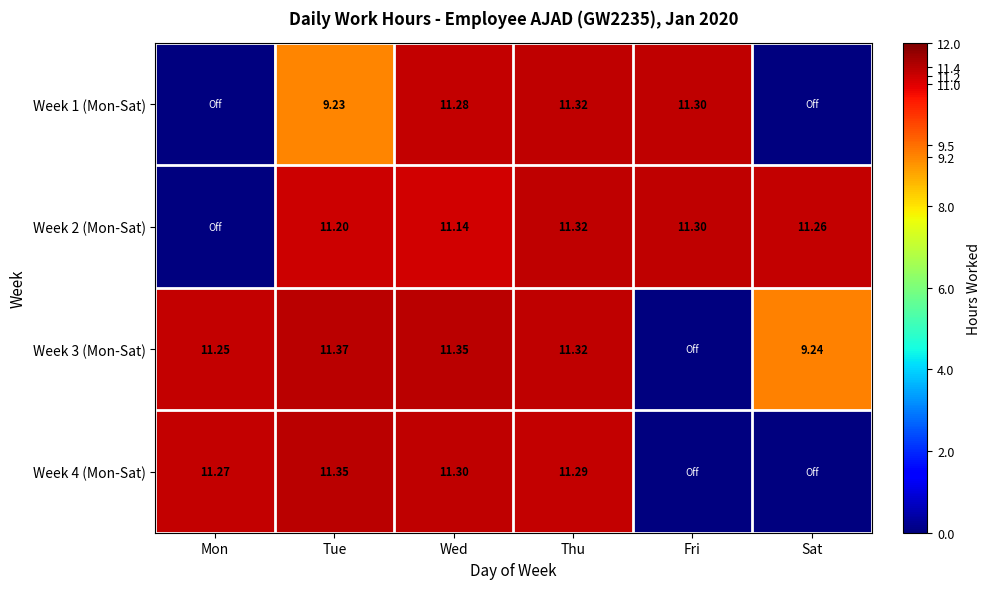

Is the value of Week 3 (Mon-Sat) at Tue greater than the value of Week 4 (Mon-Sat) at Wed?

Yes